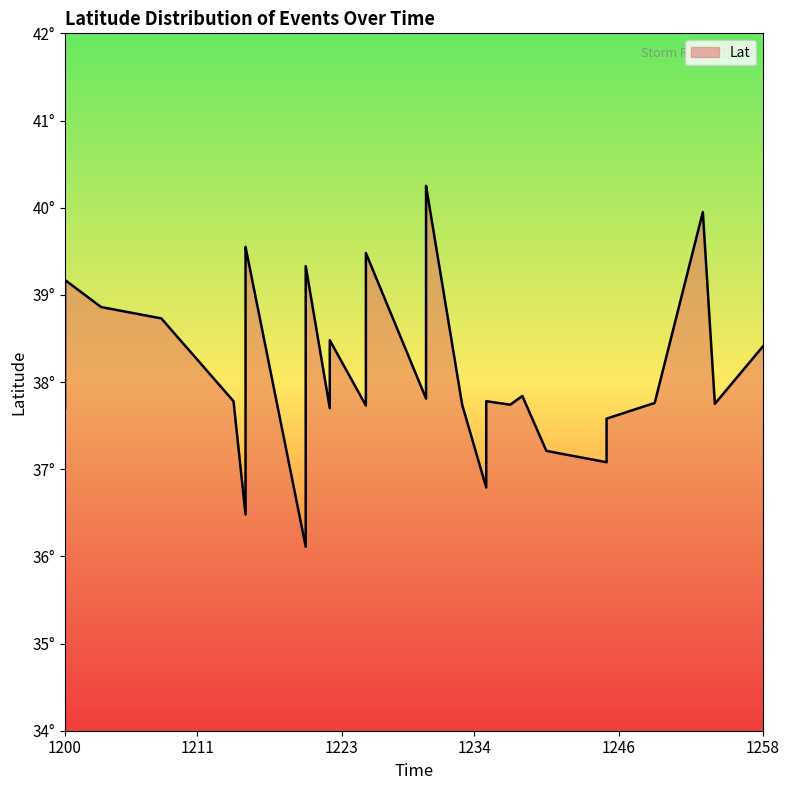

What is the value of the 23rd point from the left?

37.8